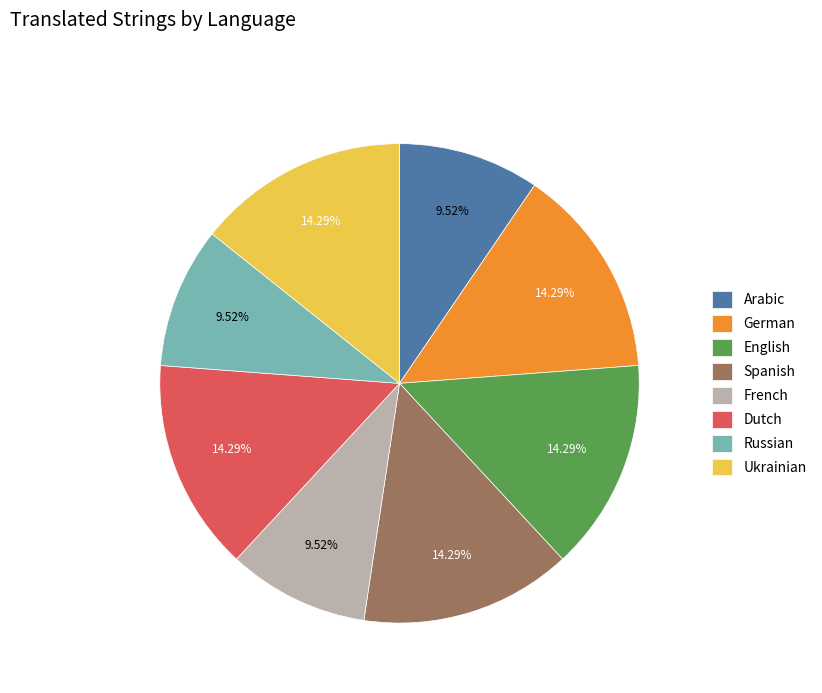

What is the ratio of the value at French to the value at English?

0.7